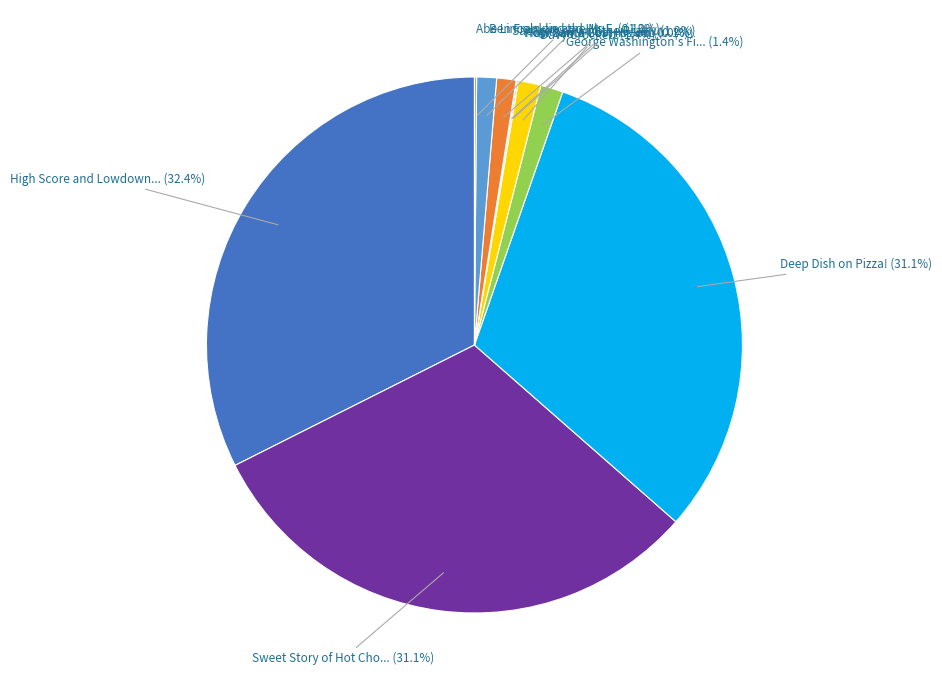

Is there any slice that represents more than half of the pie?

No